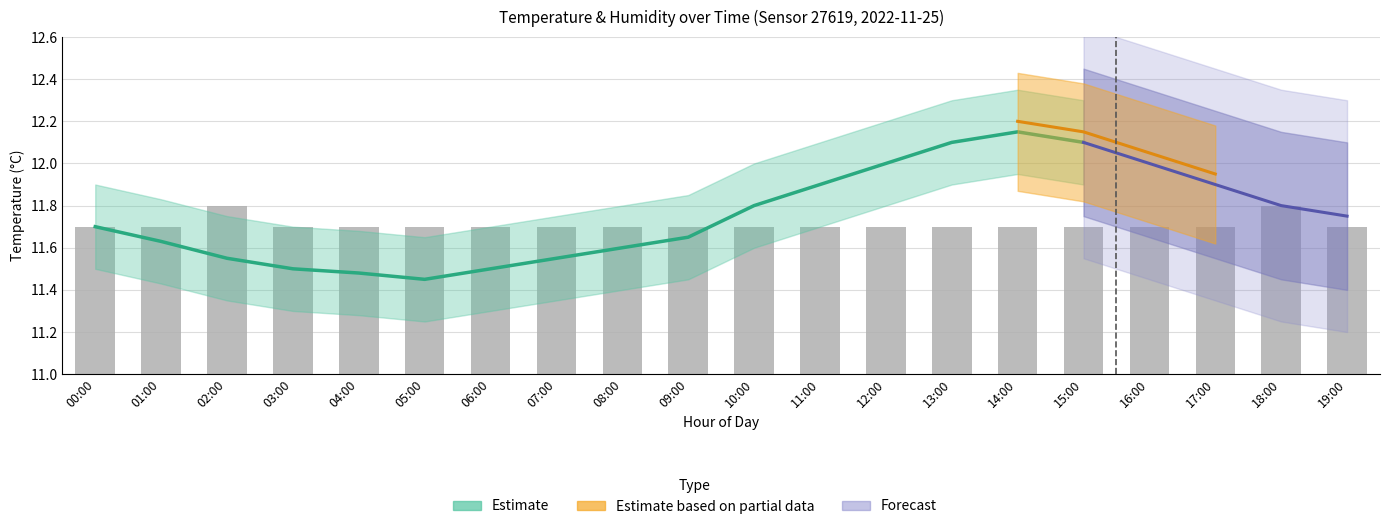

What is the average value?

0.7